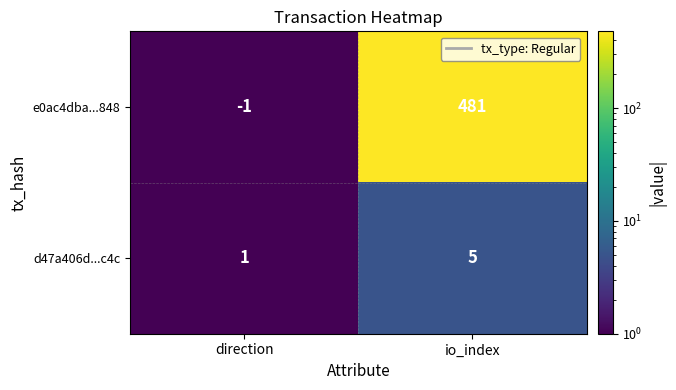

Which series has the widest spread of values?

e0ac4dba...848